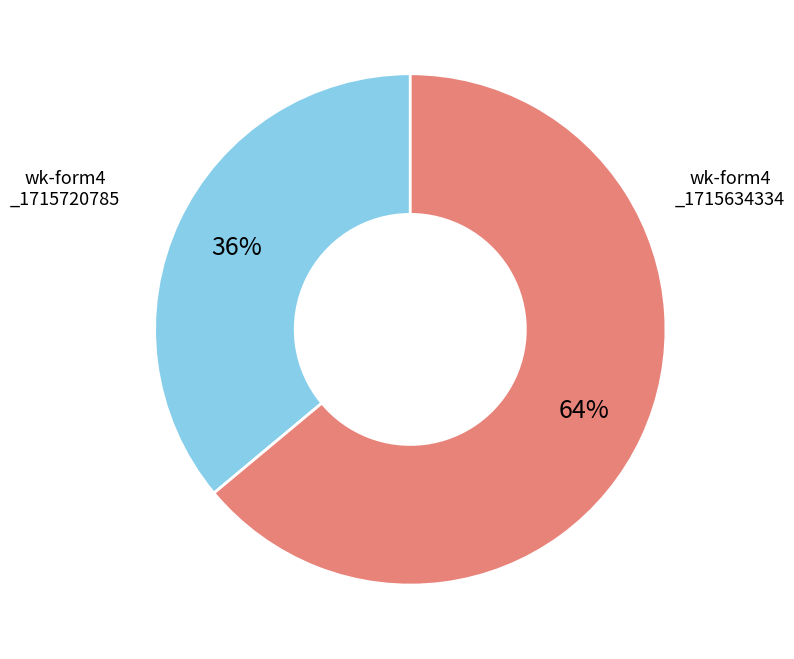

Is there any slice that represents more than half of the pie?

Yes